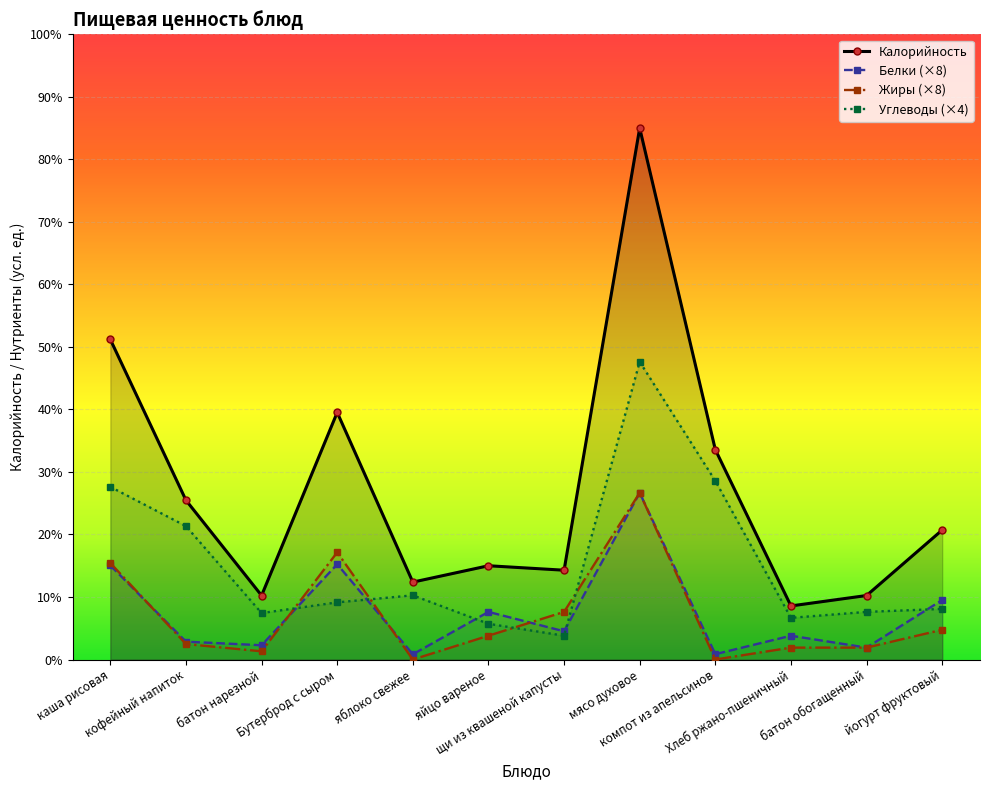

In Углеводы (×4), how many points are higher than both neighbors (excluding endpoints)?

2